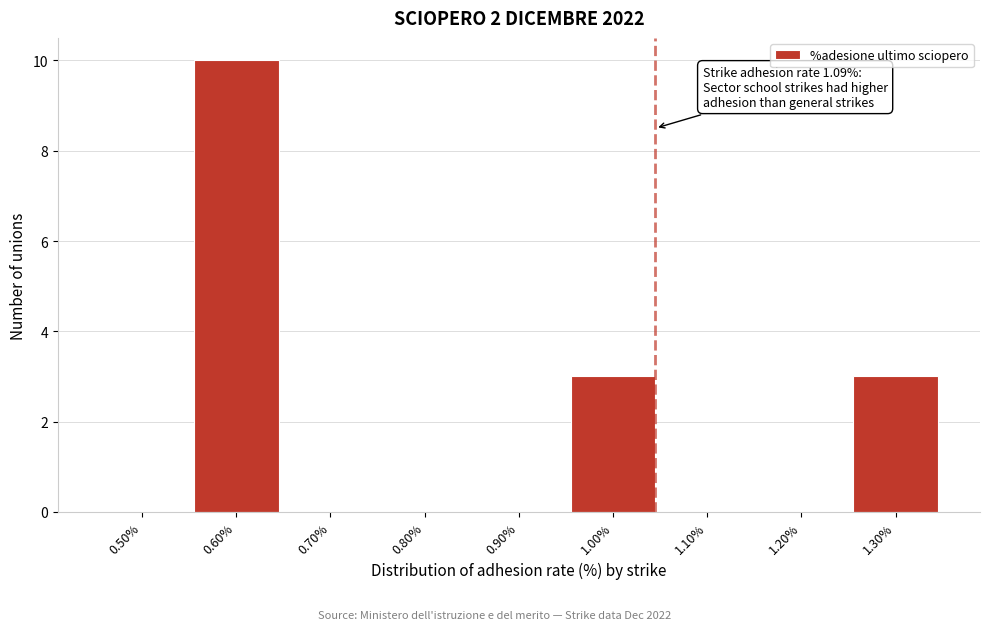

Reading left to right, transcribe all the data shown in this chart.

0.50%=0	0.60%=10	0.70%=0	0.80%=0	0.90%=0	1.00%=3	1.10%=0	1.20%=0	1.30%=3